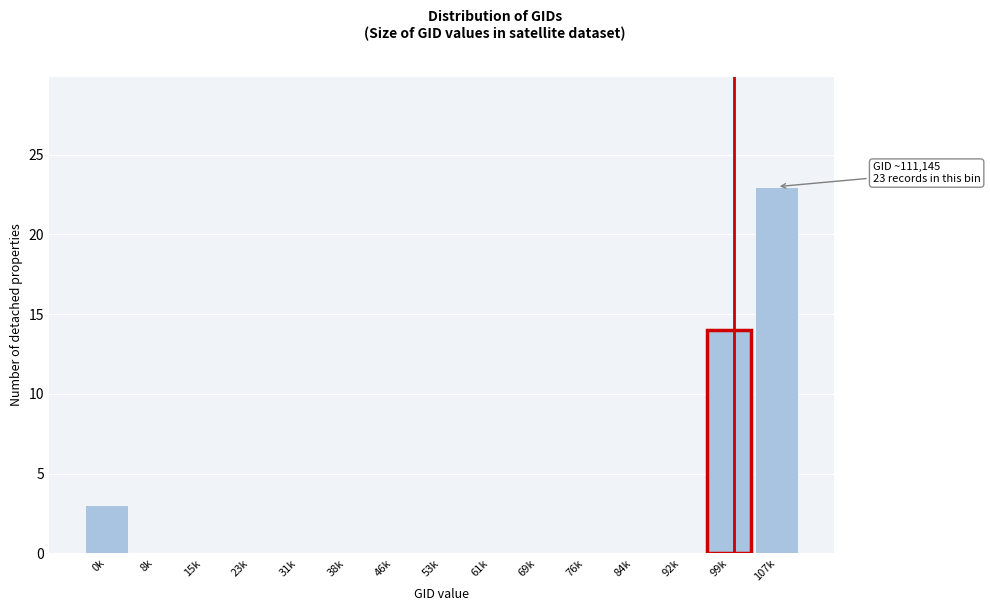

Reading left to right, list all the values displayed in this chart.

0k=3	8k=0	15k=0	23k=0	31k=0	38k=0	46k=0	53k=0	61k=0	69k=0	76k=0	84k=0	92k=0	99k=14	107k=23